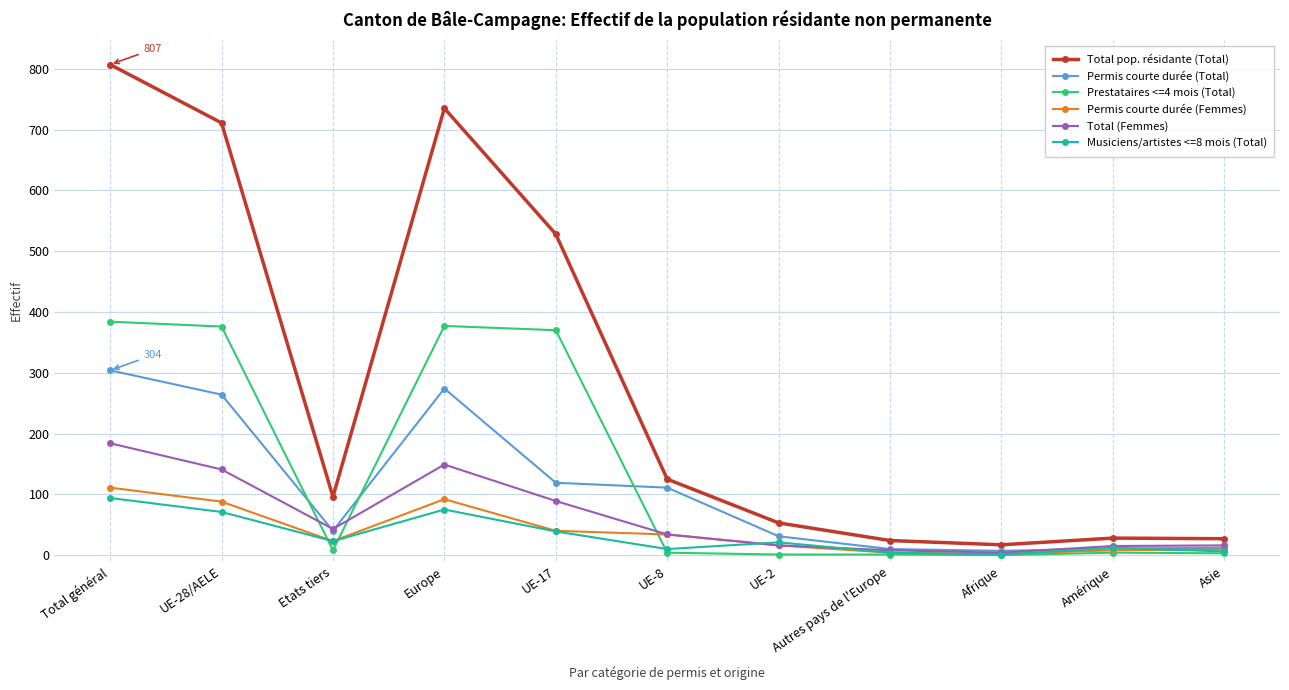

What is the sum of the Total pop. résidante (Total) values at Asie and UE-28/AELE?

738